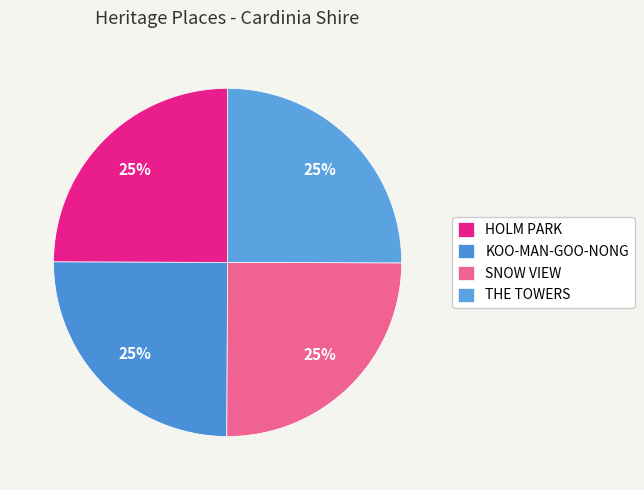

To the nearest percent, what portion does KOO-MAN-GOO-NONG represent?

25%